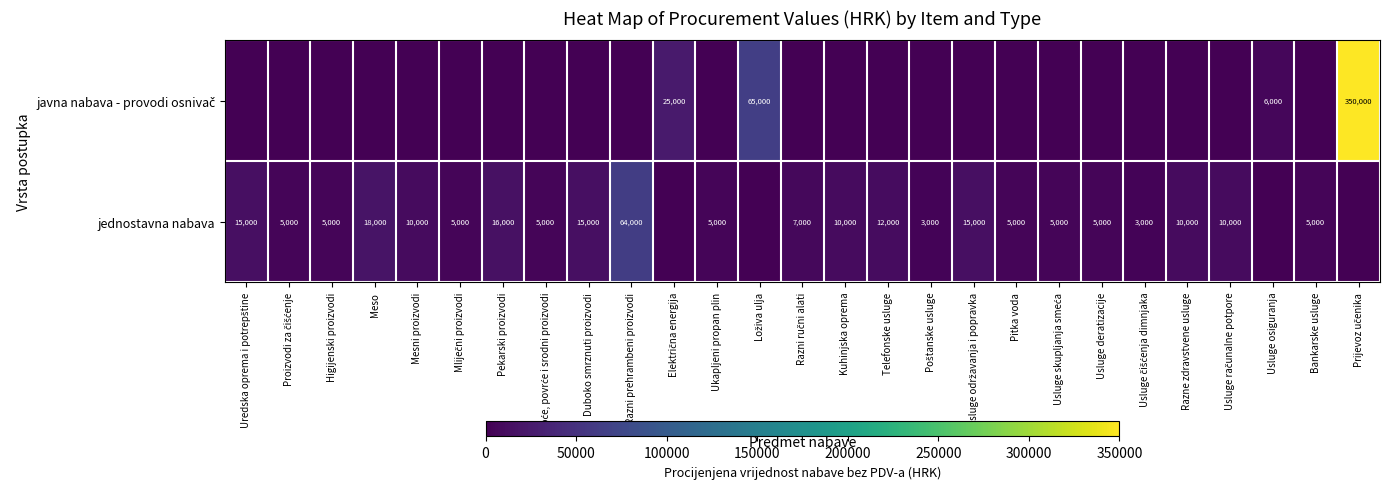

The value of jednostavna nabava at Duboko smrznuti proizvodi is 21526. True or false?

False